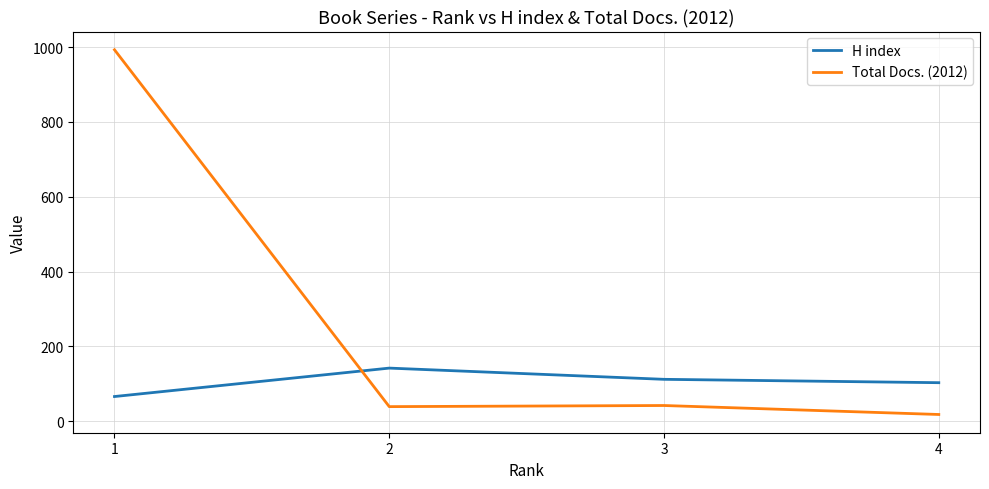

What is the sum of the H index values at 1 and 3?

178